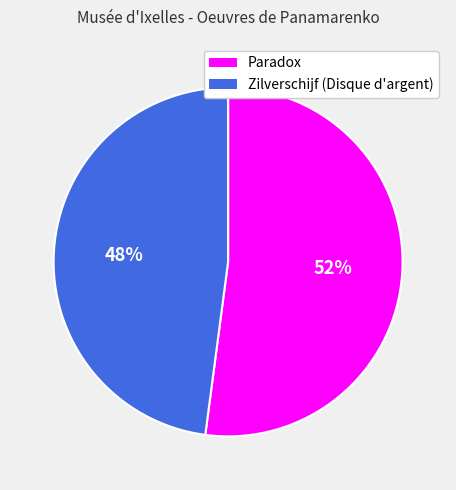

Which category has the biggest portion of the pie?

Paradox